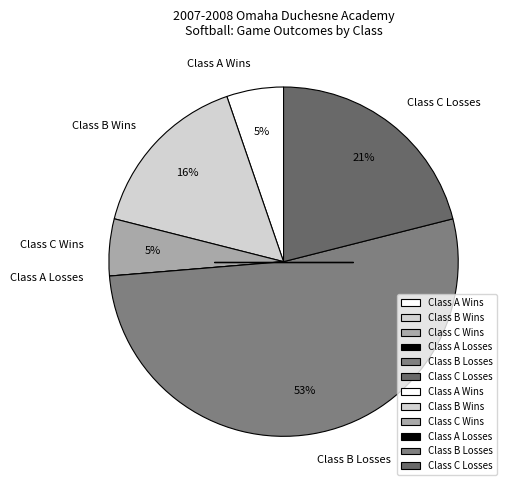

To the nearest percent, what is the average slice percentage?

17%